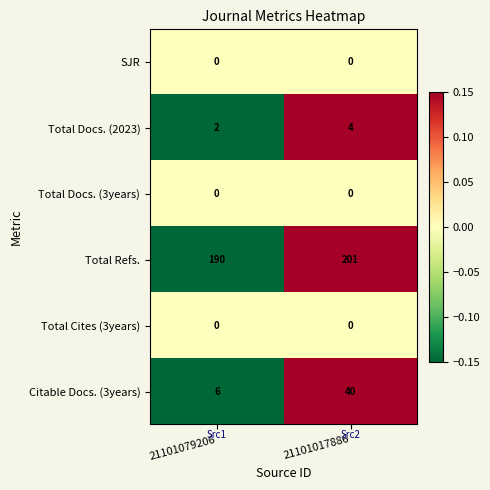

Which label corresponds to the largest value in the chart?

21101017886